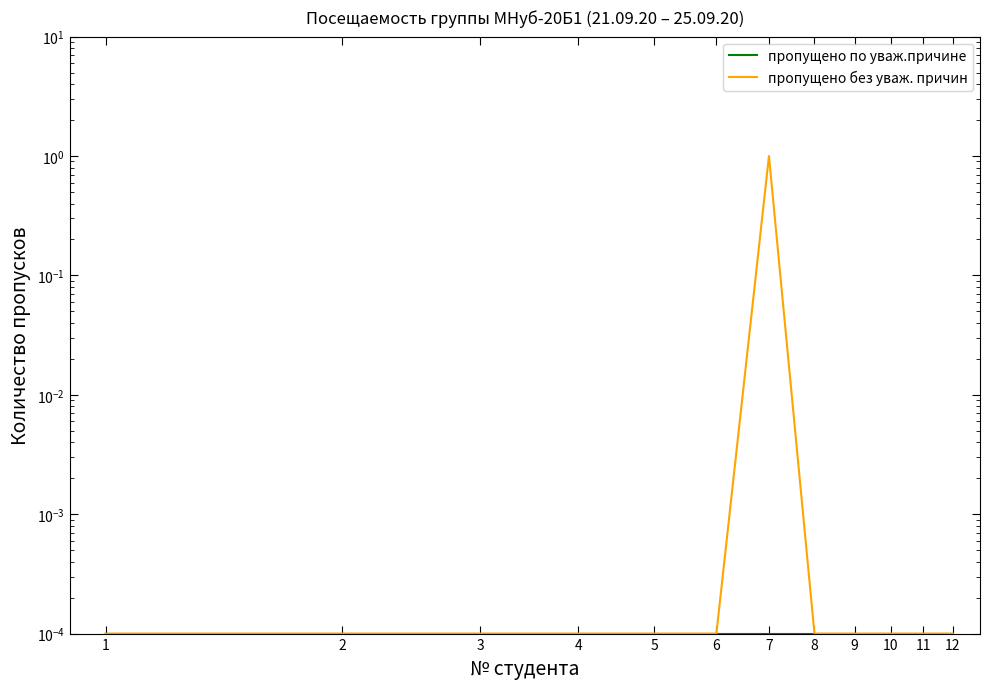

Which series has the largest total across all categories?

пропущено без уваж. причин